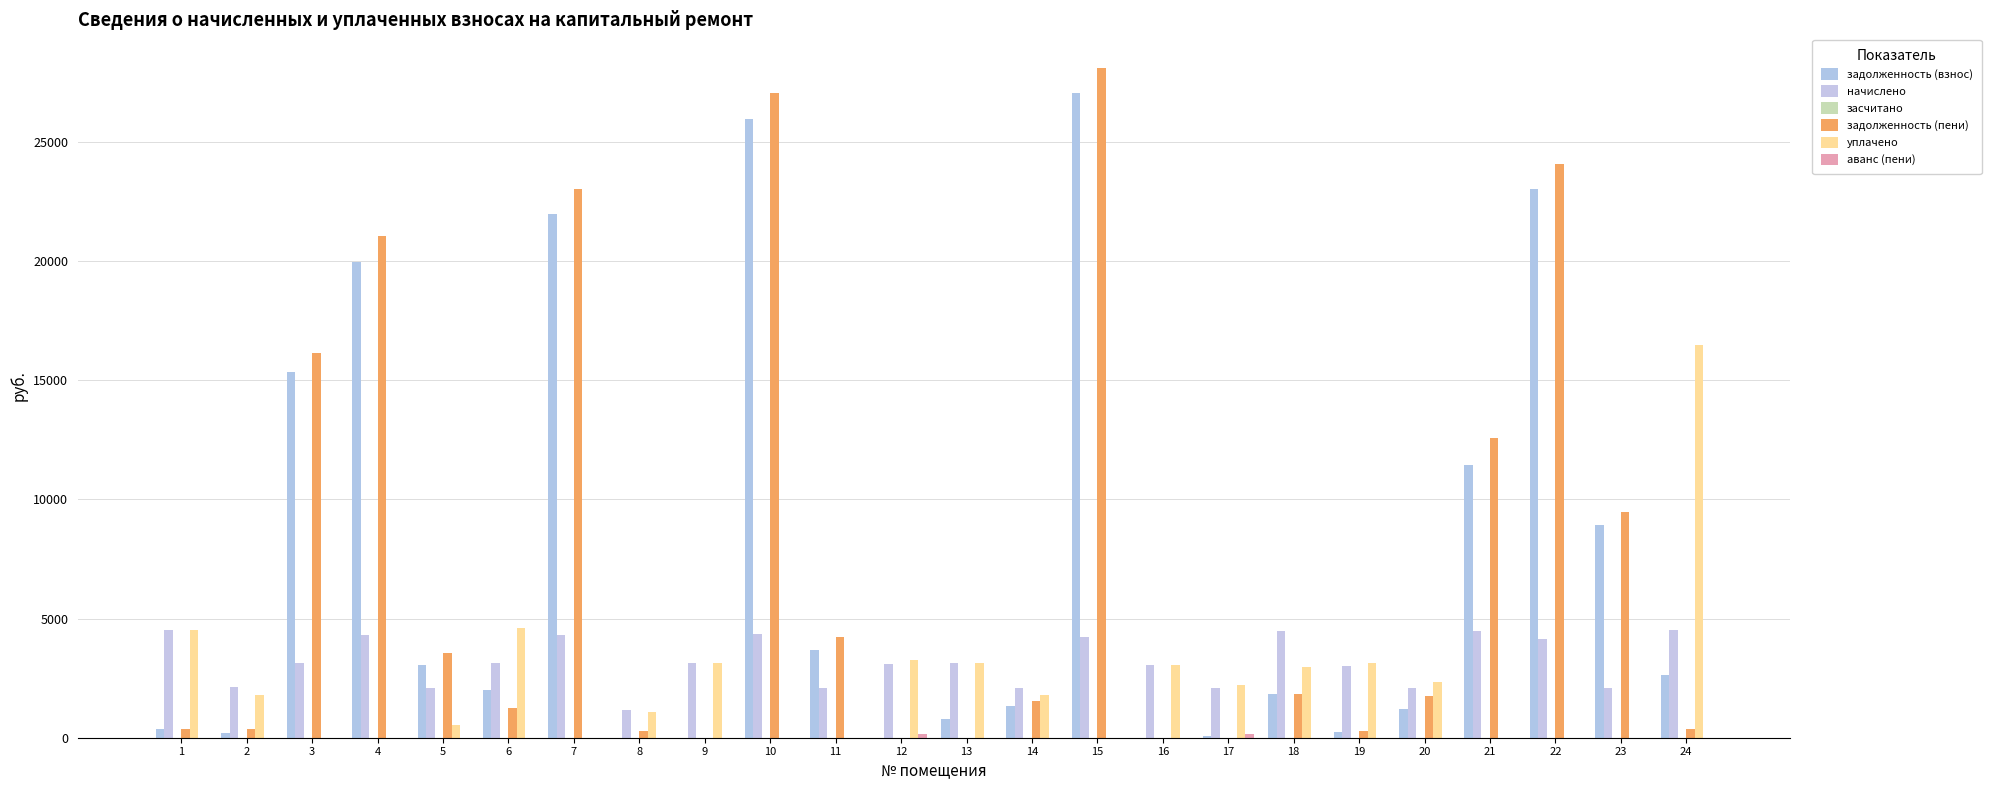

Count the number of categories in the chart.

24